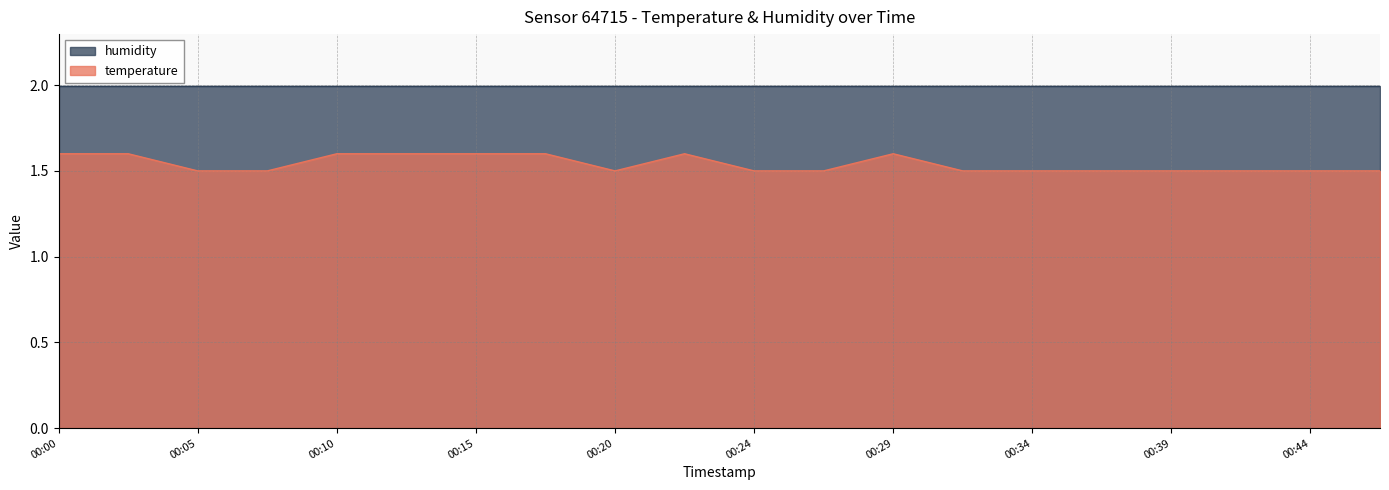

At which category does the data reach its first local peak?

00:22